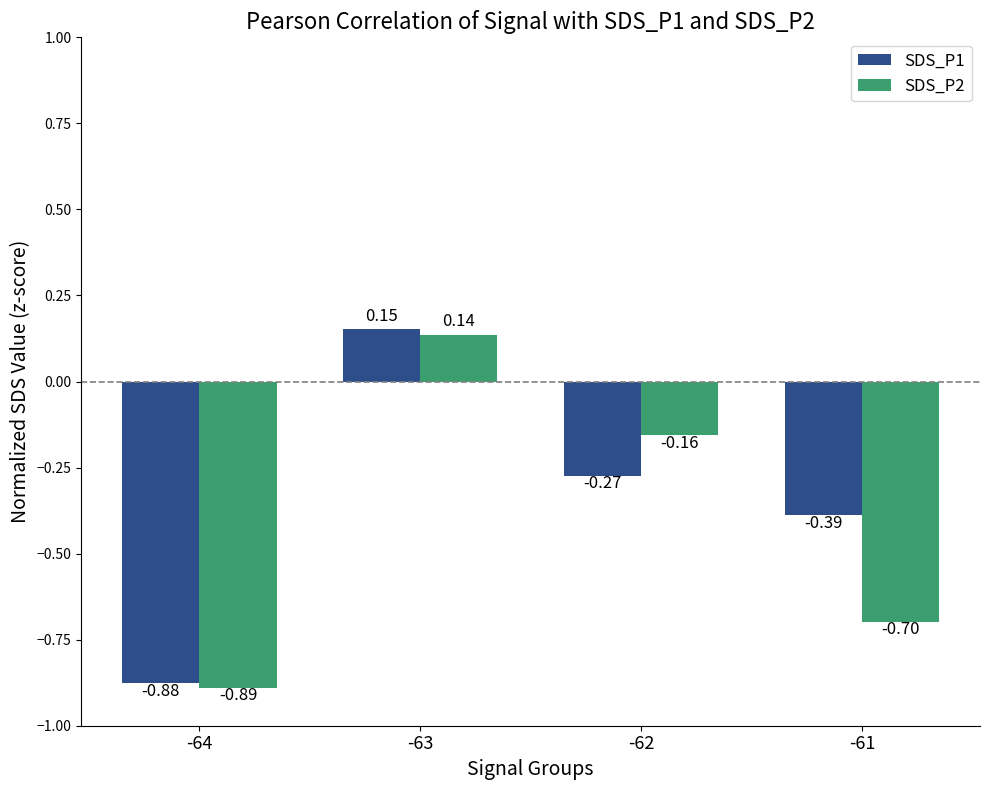

How many data points in SDS_P1 are above 0?

1